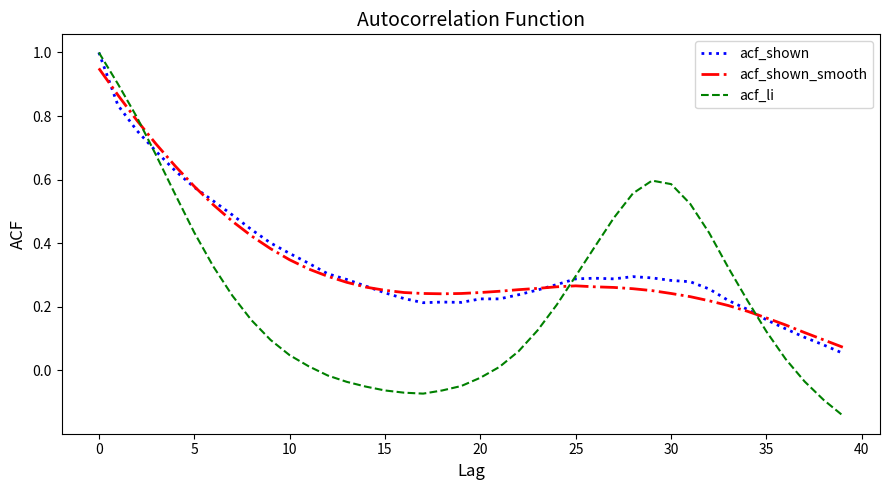

What is the maximum value shown in the chart?

1.0